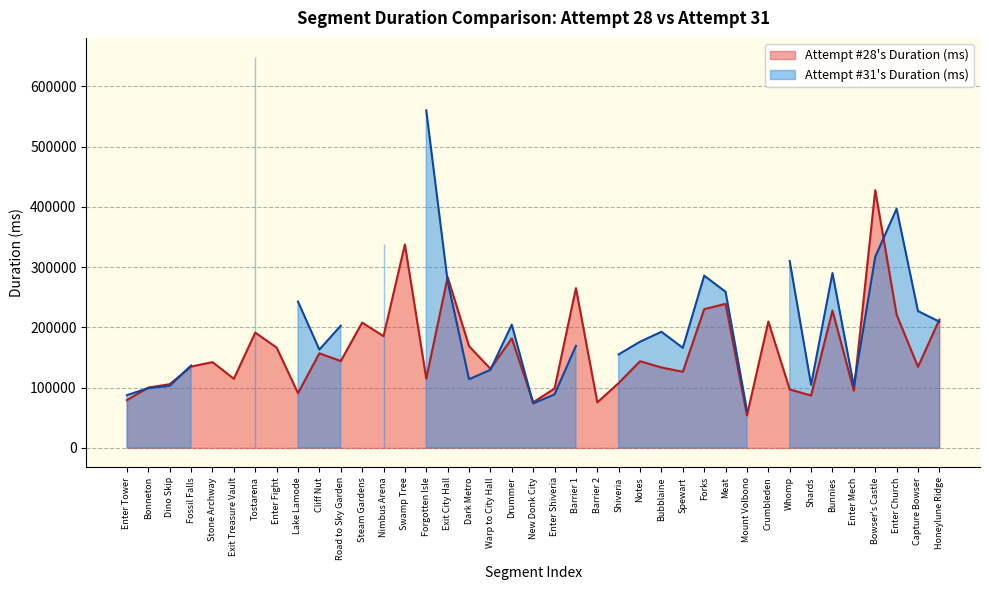

At which category does the chart reach its minimum across all series?

Mount Volbono